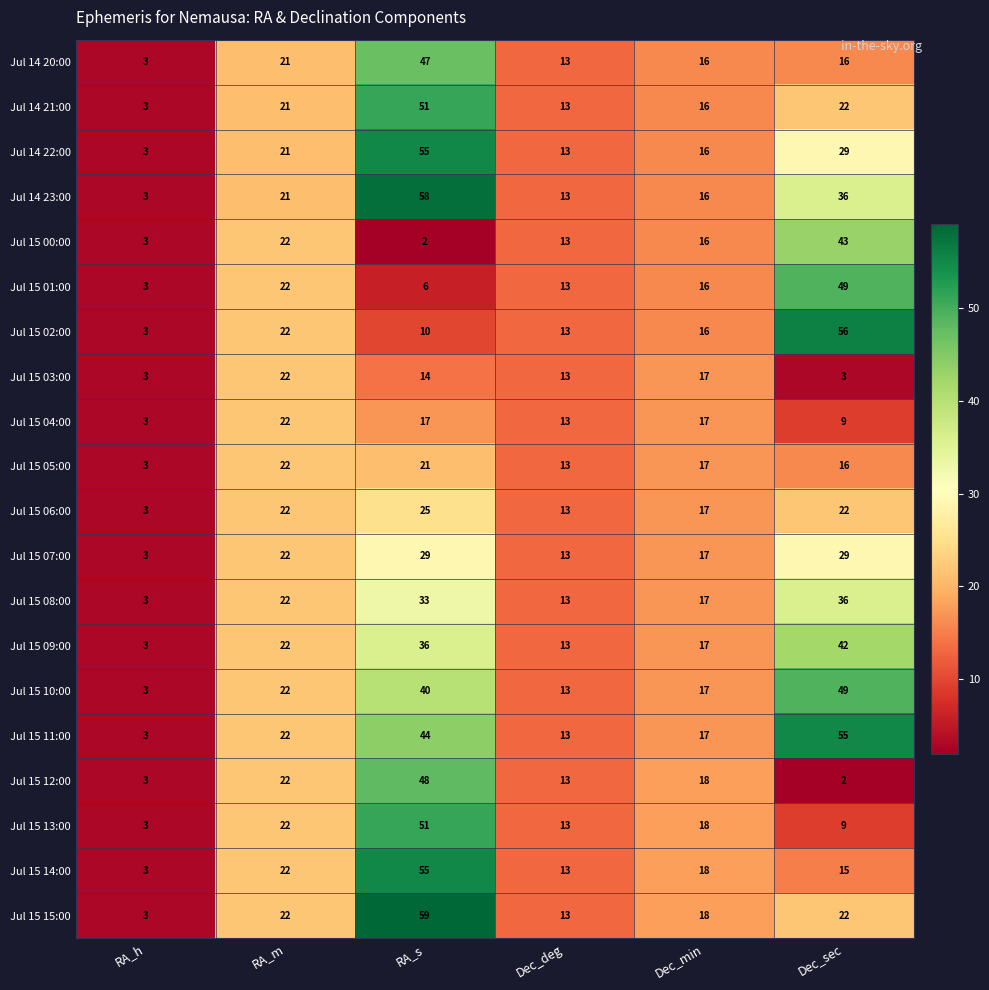

Which series has the largest total across all categories?

Jul 15 11:00